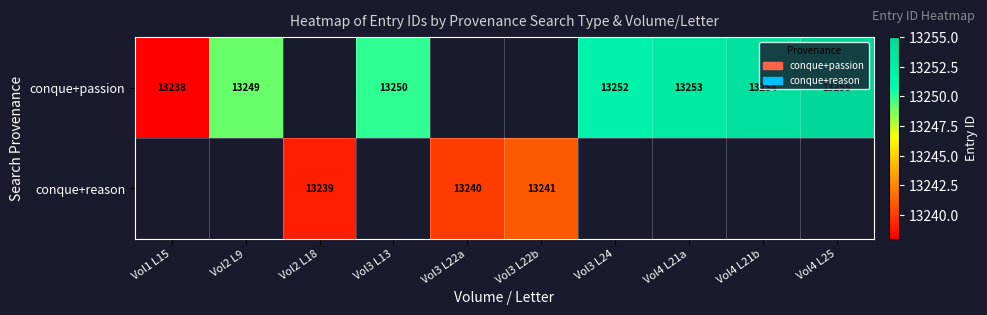

Is it true that conque+passion equals 23384 at Vol2 L9?

False